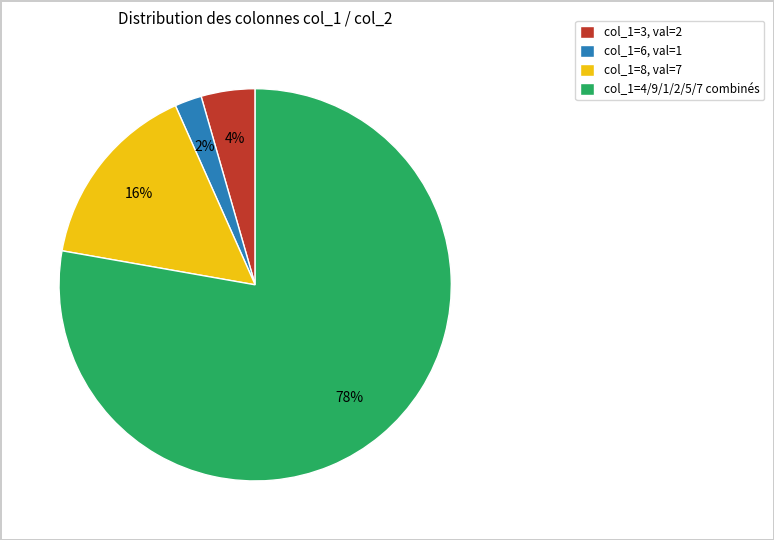

Is the sum of col_1=3, val=2 and col_1=6, val=1 greater than half?

No